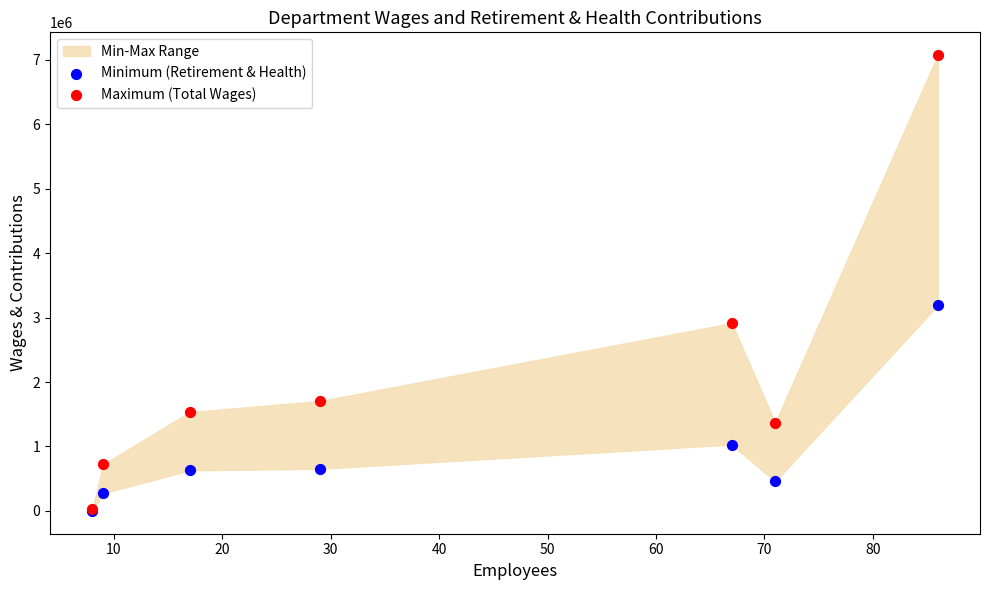

Which series has the widest spread of Y values?

Maximum (Total Wages)